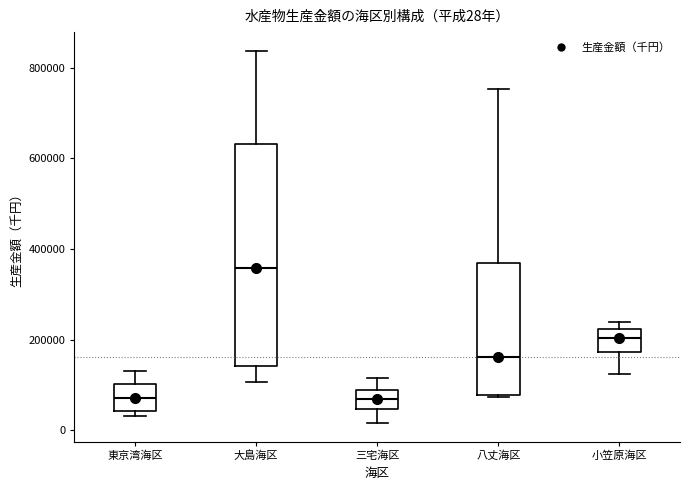

Which box has the highest median line?

大島海区